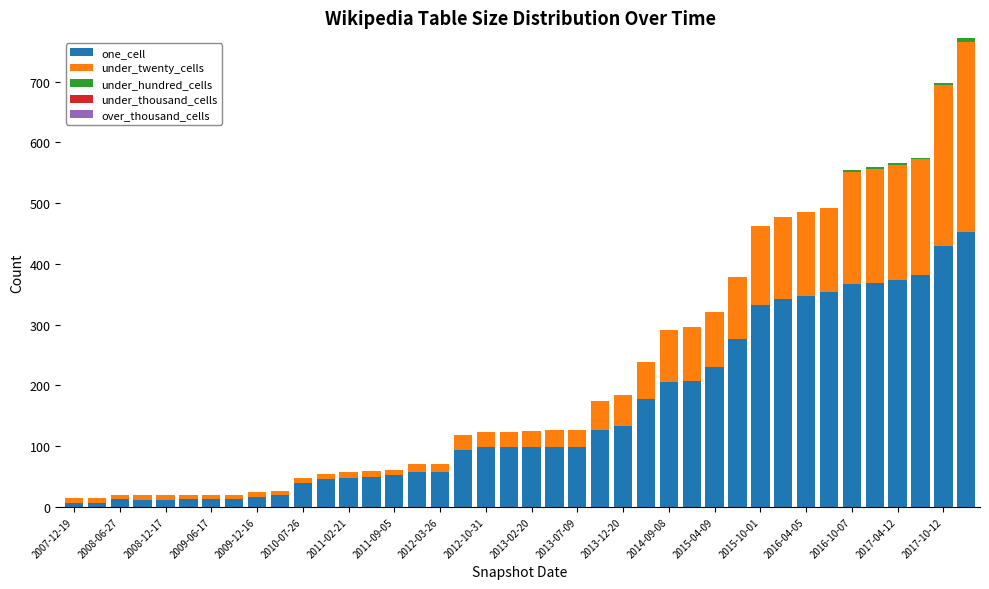

How many categories are shown in the chart?

40